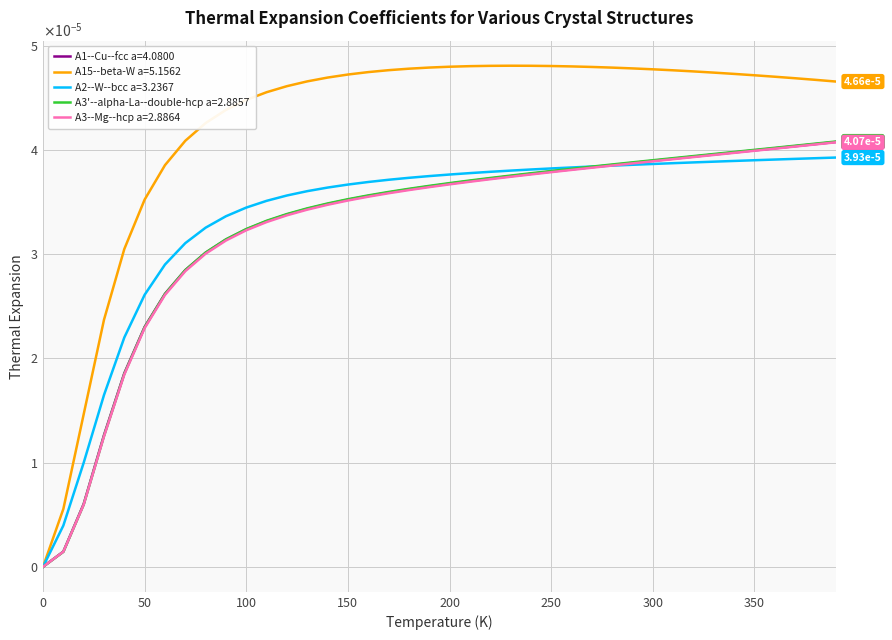

What are all the series names shown in the legend?

A1--Cu--fcc a=4.0800, A15--beta-W a=5.1562, A2--W--bcc a=3.2367, A3'--alpha-La--double-hcp a=2.8857, A3--Mg--hcp a=2.8864